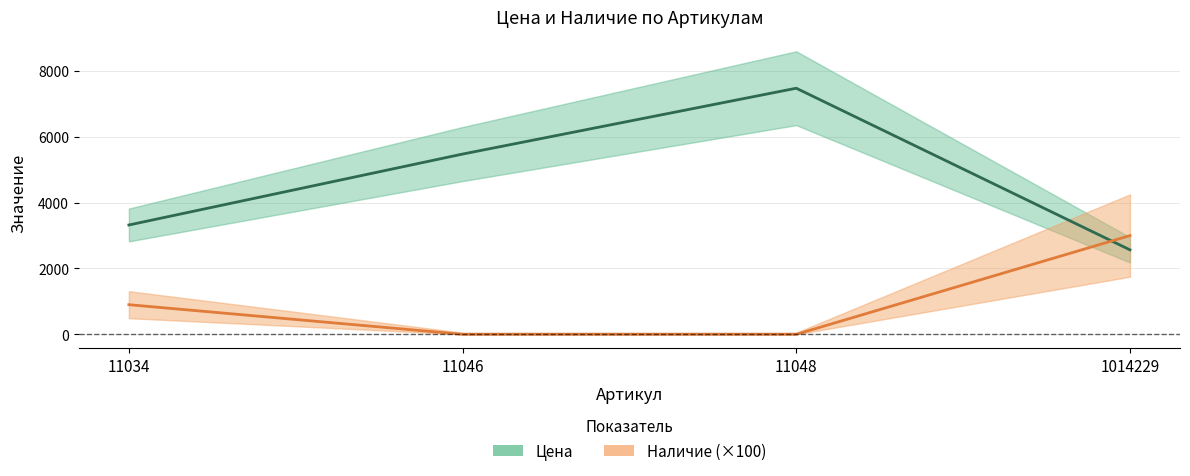

At which label does Наличие (×100) first exceed 900?

1014229